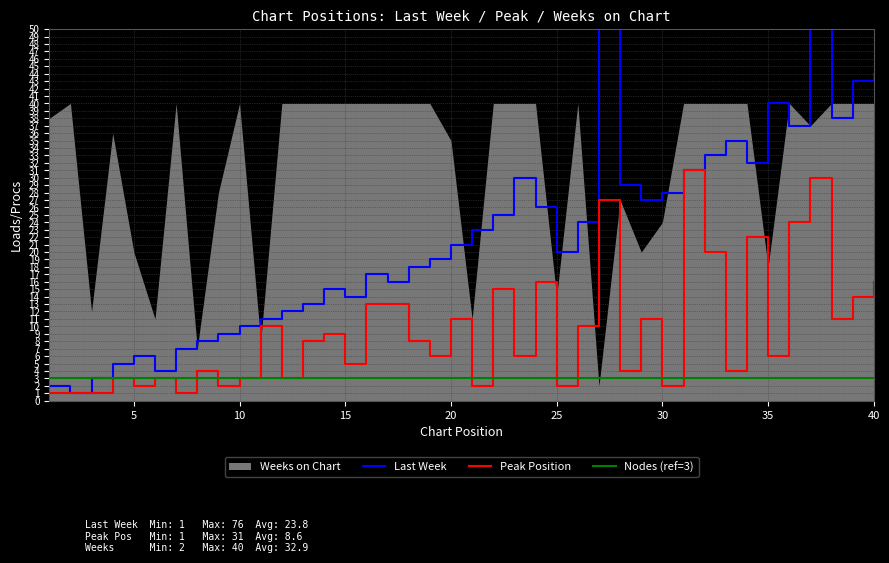

Which series changed the most between 12 and 35?

Last Week